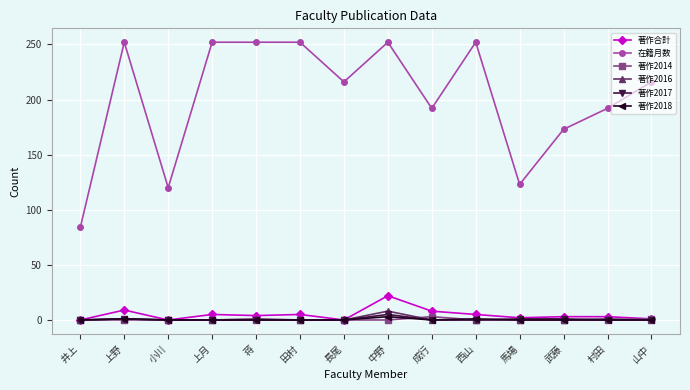

True or false: 著作2014 and 在籍月数 cross at least once.

False